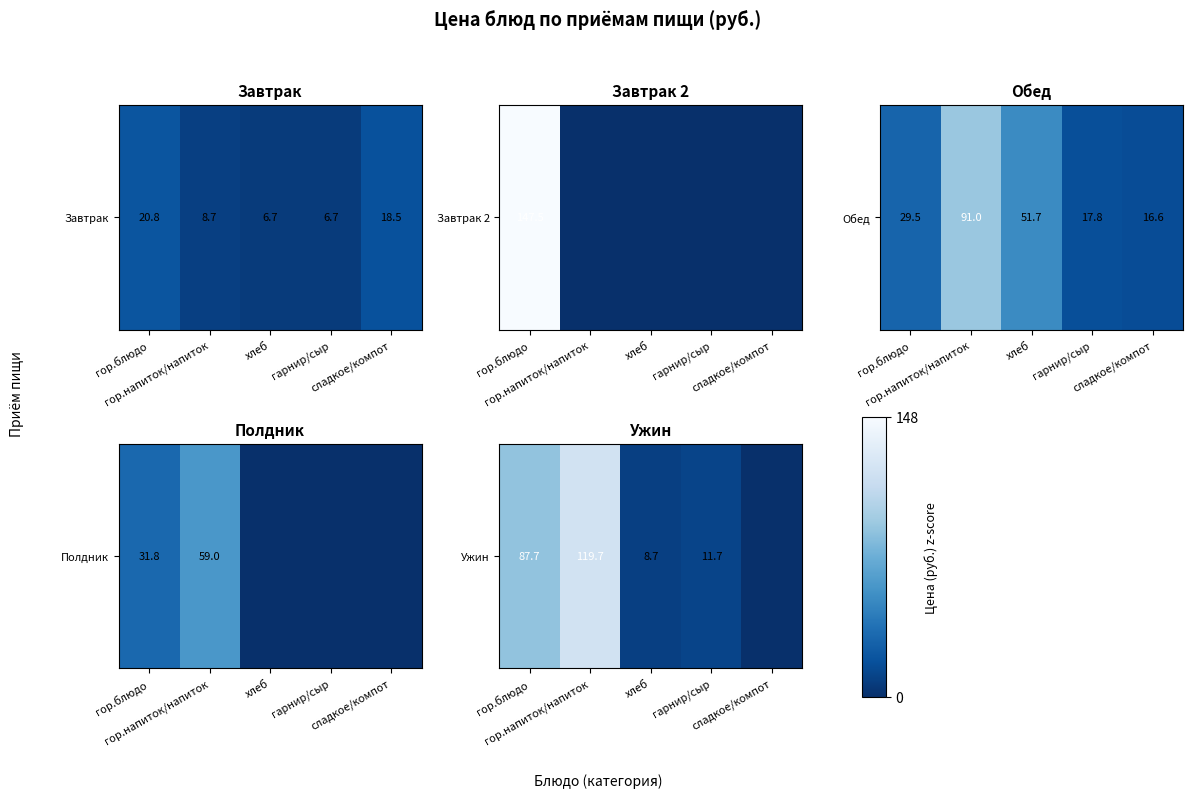

The value at гор.напиток/напиток is 73.2. True or false?

False